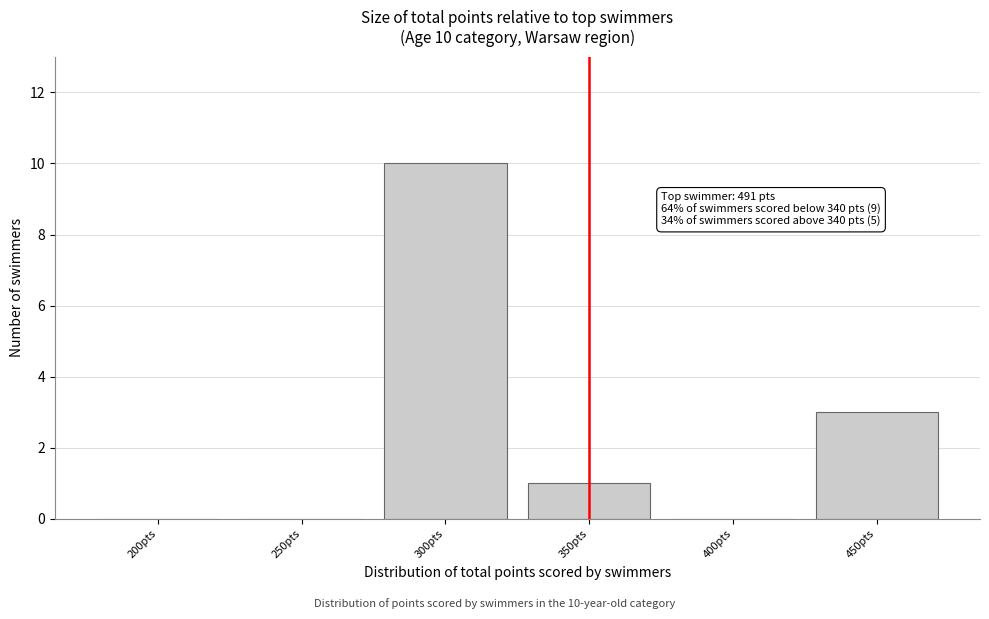

Reading left to right, transcribe all the data shown in this chart.

200pts=0	250pts=0	300pts=10	350pts=1	400pts=0	450pts=3